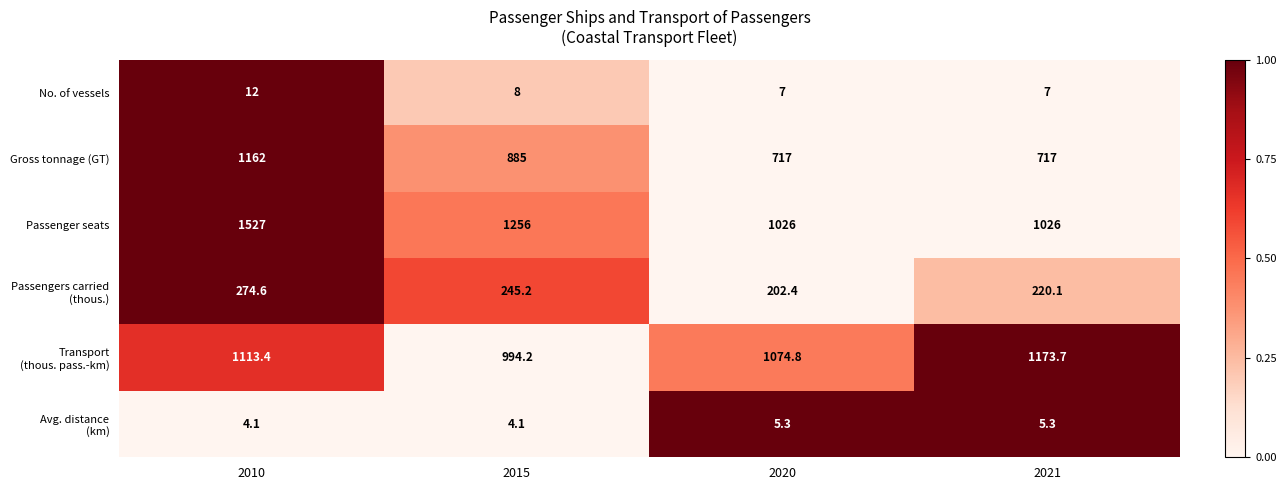

Where does the Passenger seats series first go above 1256?

2010